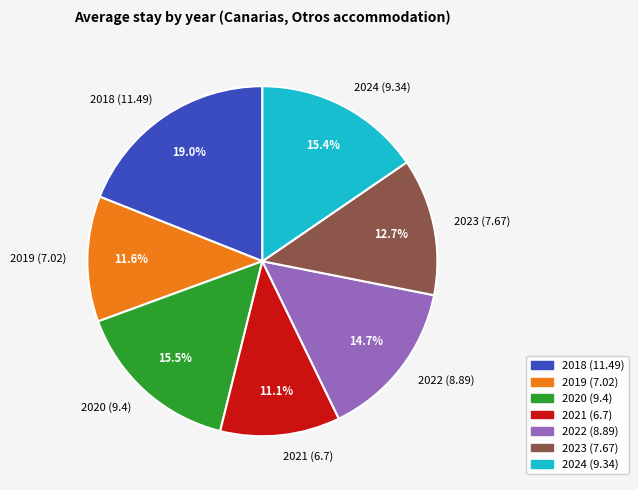

What percentage is NOT represented by 2021?

88.9%